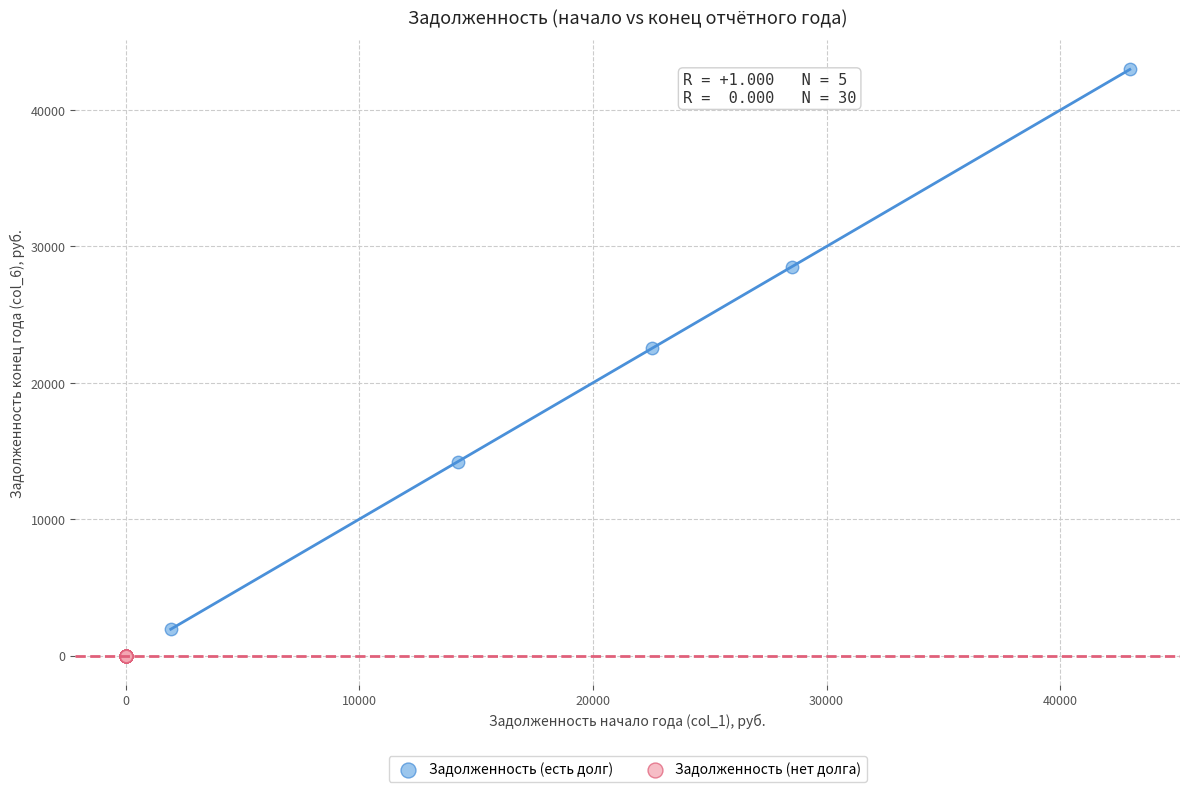

Which series reaches the maximum Y coordinate?

Задолженность (есть долг)